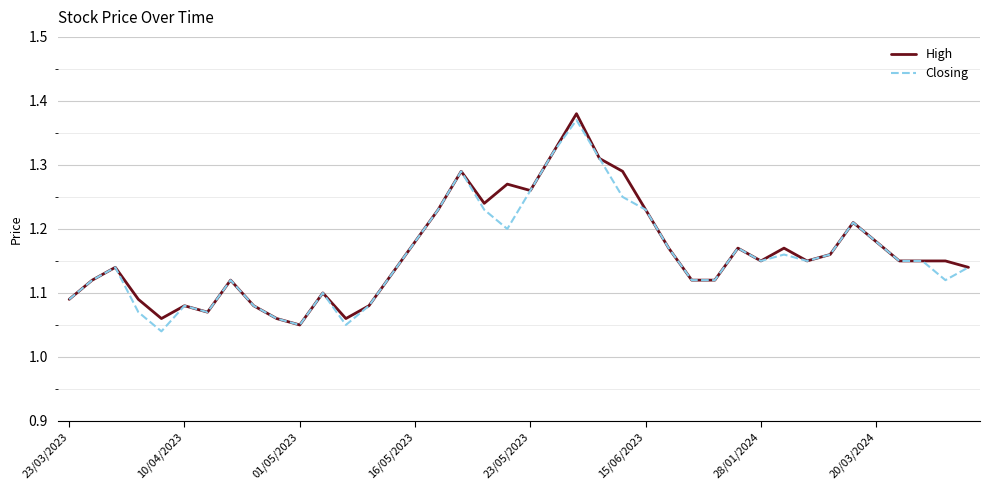

In High, how many points are lower than both neighbors (excluding endpoints)?

8